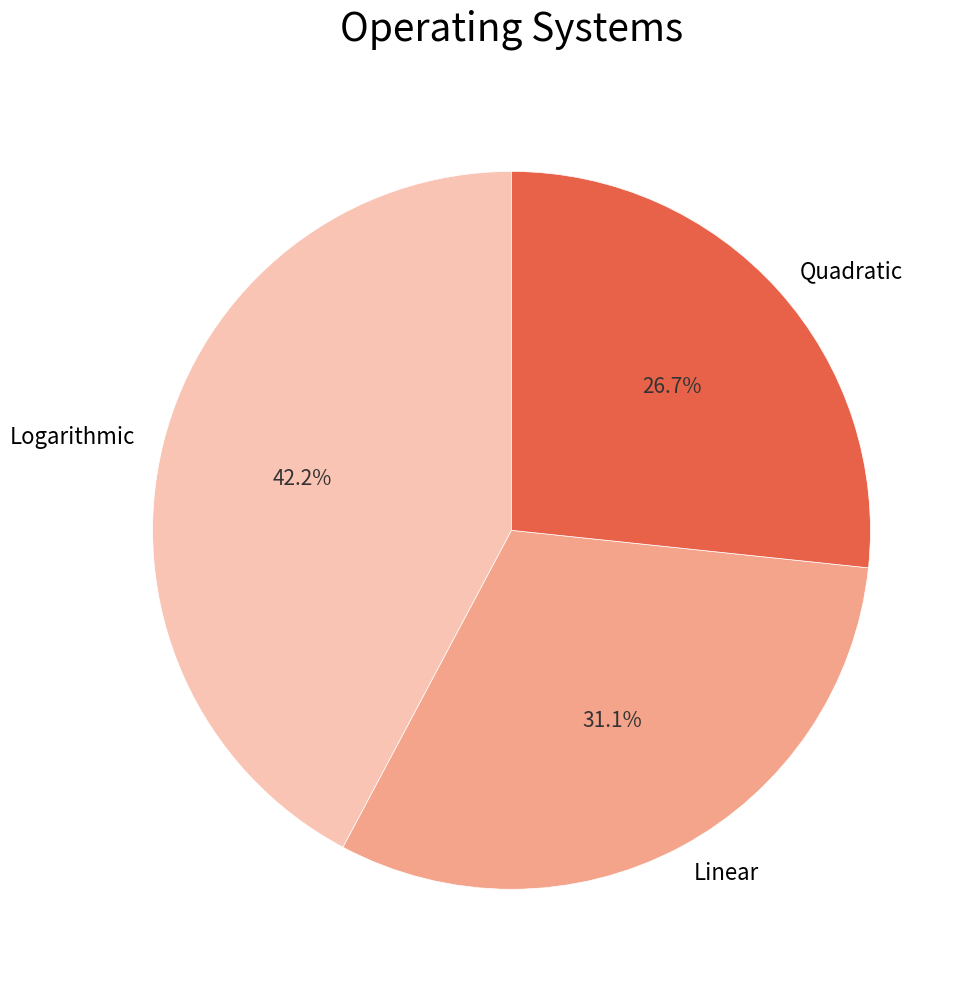

Which has a higher value, Logarithmic or Quadratic?

Logarithmic